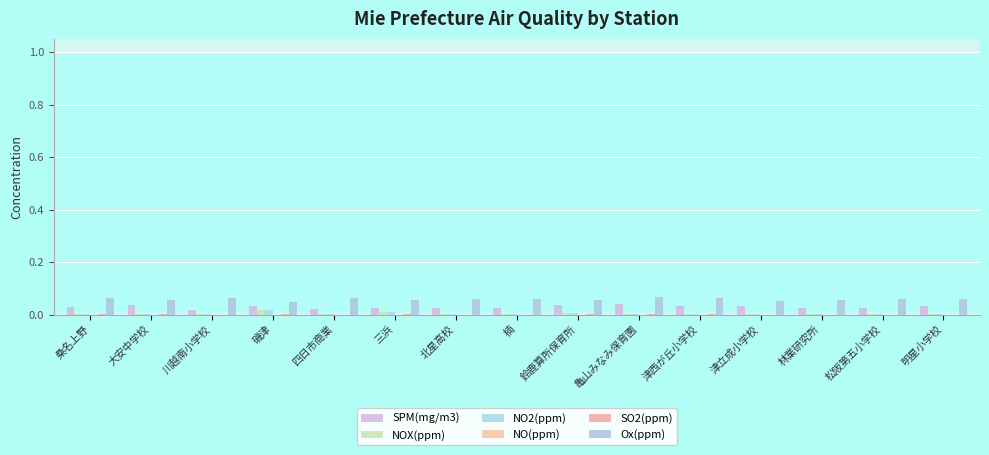

Are the bars grouped side by side (vs. stacked)?

Yes